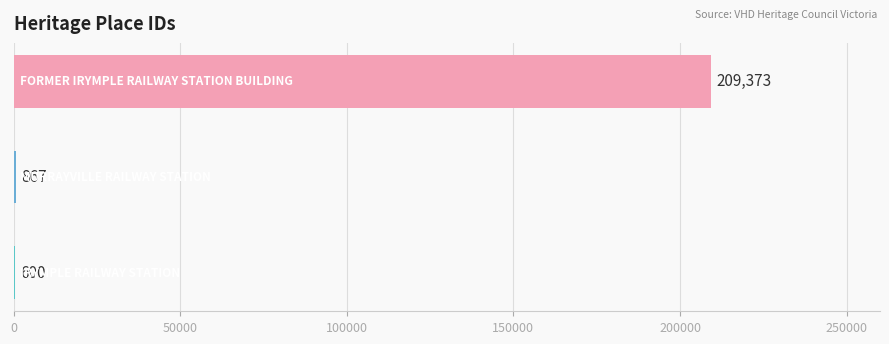

What is the greatest value displayed?

209373